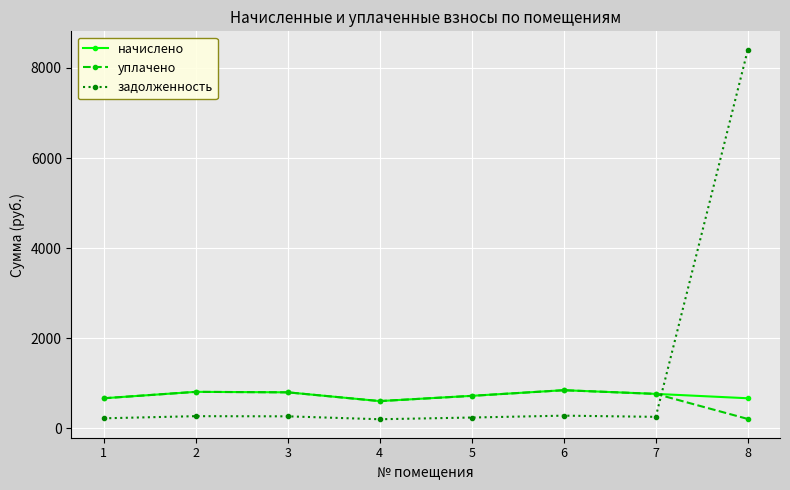

What is the spread (max minus min) of values at 8?

8195.2